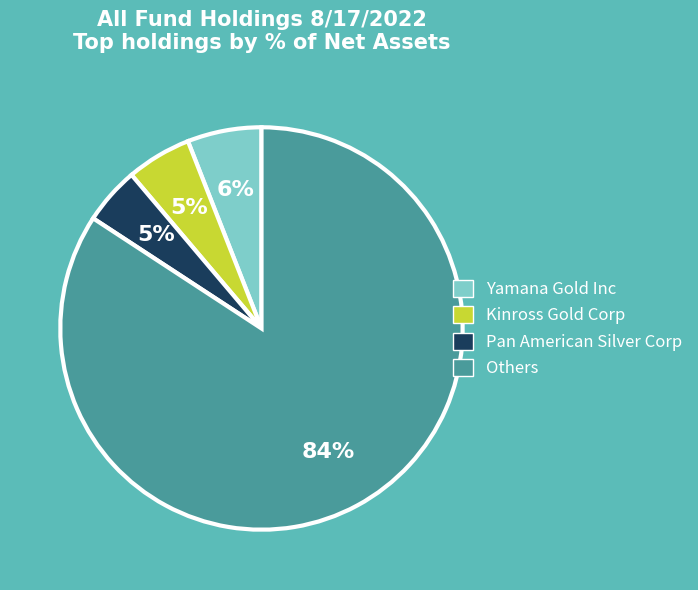

How many slices are in this pie chart?

4